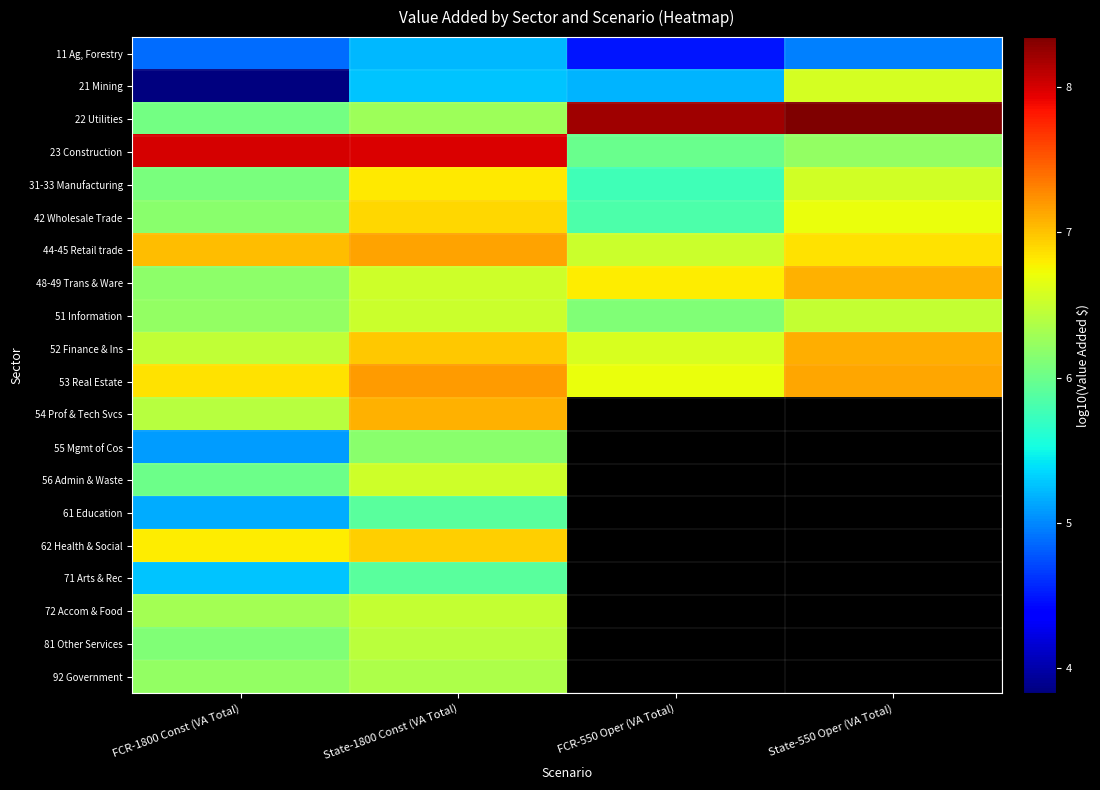

The value of 51 Information at State-1800 Const (VA Total) is 6.5. True or false?

True